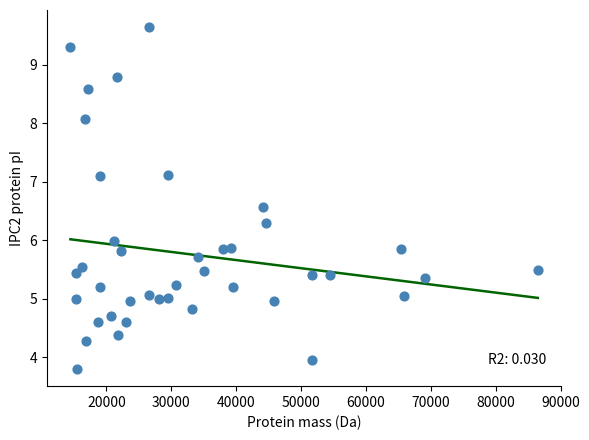

What is the range of X values (max minus min)?

72037.3